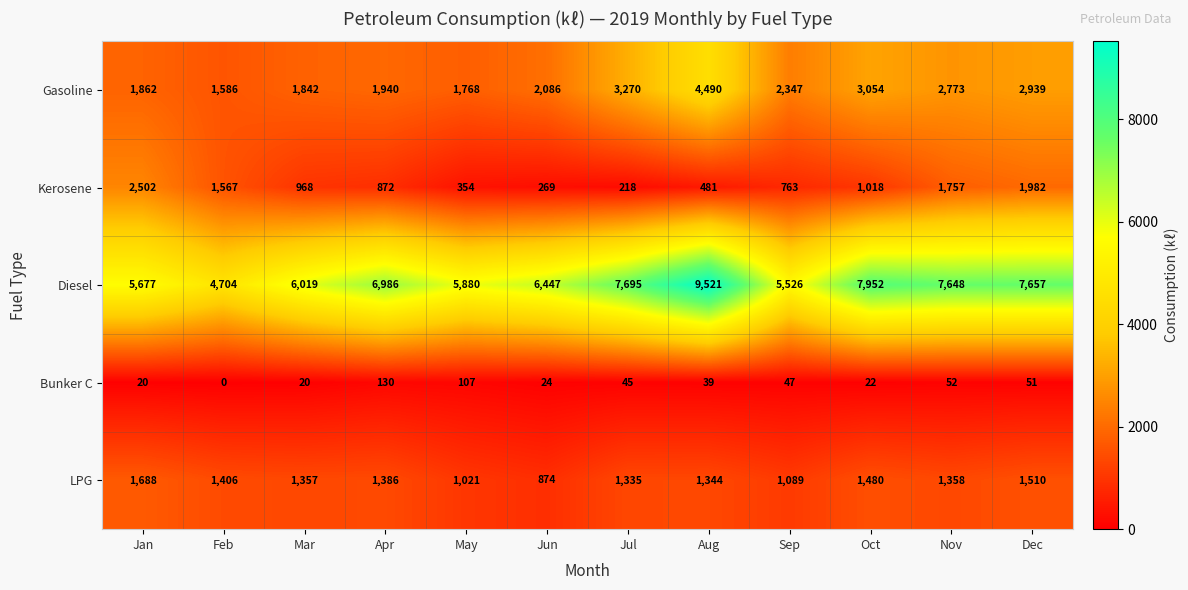

At which category does the chart reach its peak across all series?

Aug